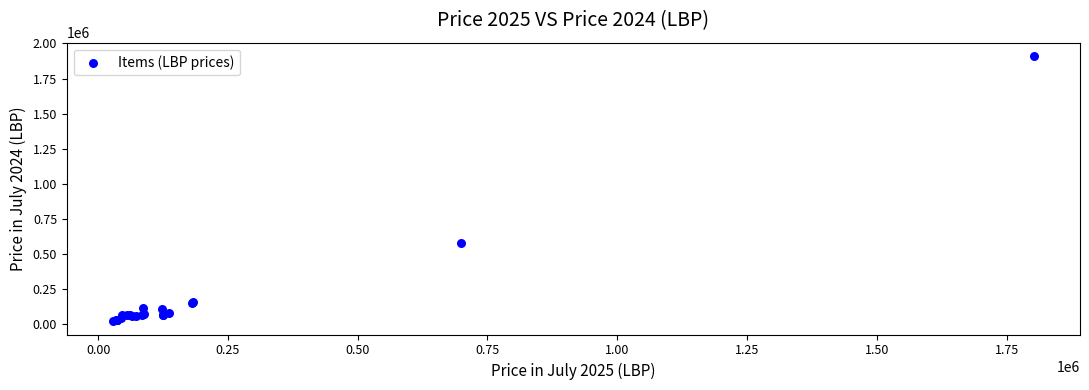

What Y value in the scatter plot is closest to 966782?

581943.7